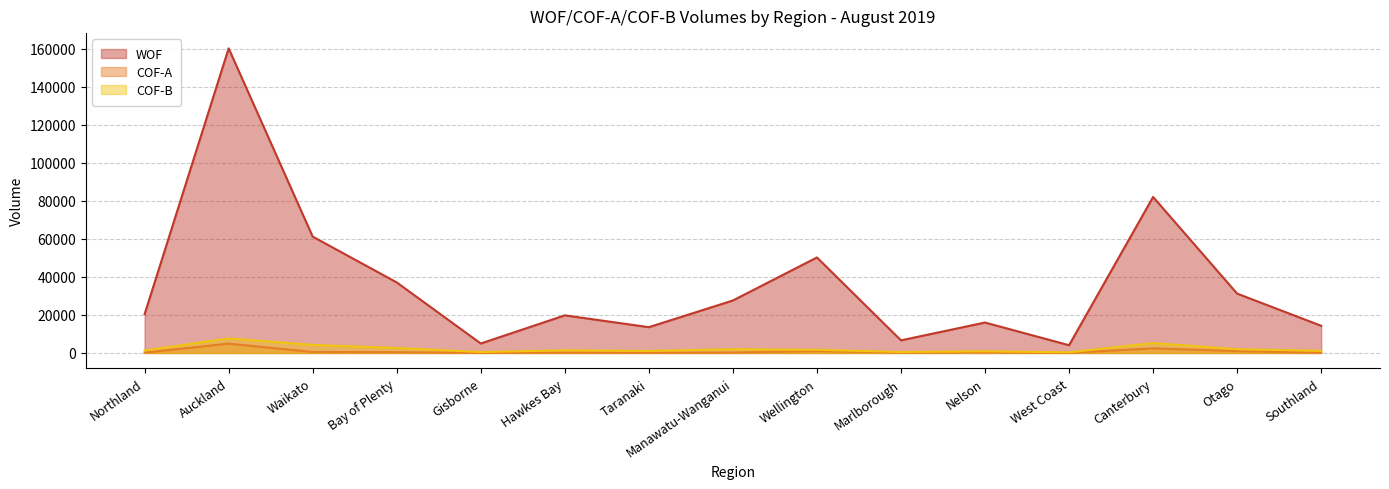

Which series has the widest spread of values?

WOF